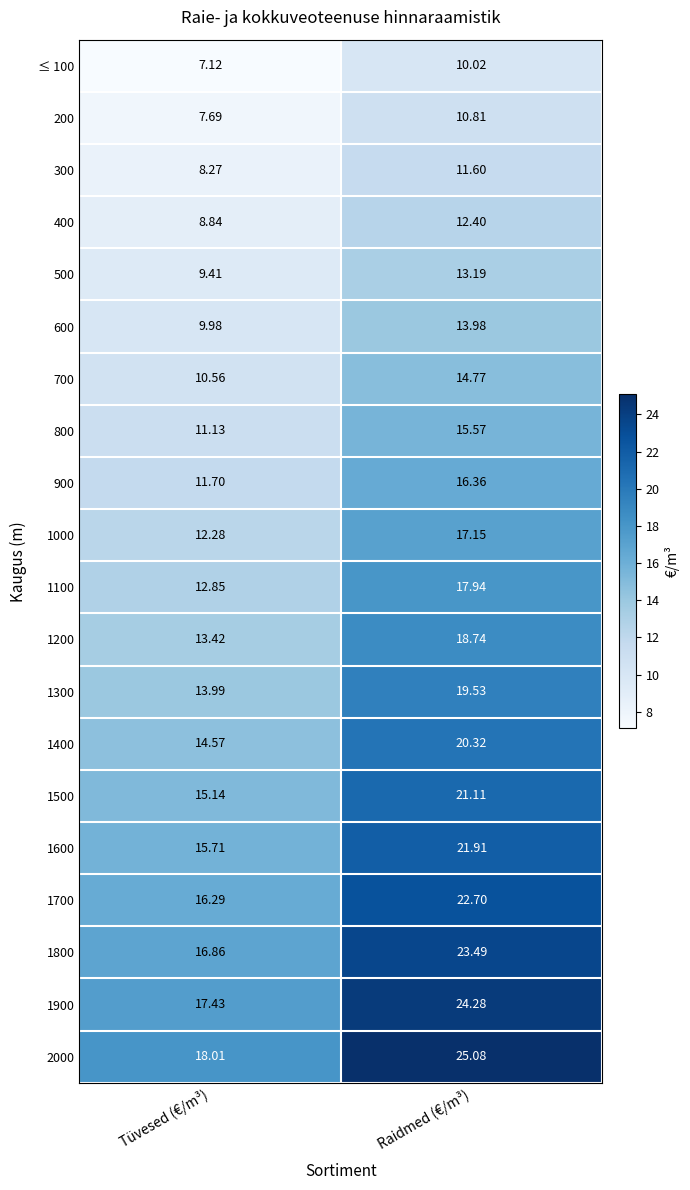

Is the value of 700 at Tüvesed (€/m³) greater than the value of 1100 at Raidmed (€/m³)?

No